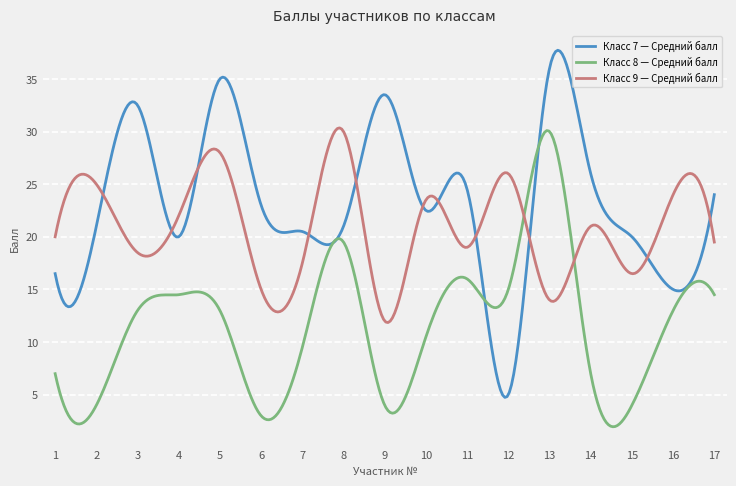

What is the maximum value for Класс 7 — Средний балл?

37.7